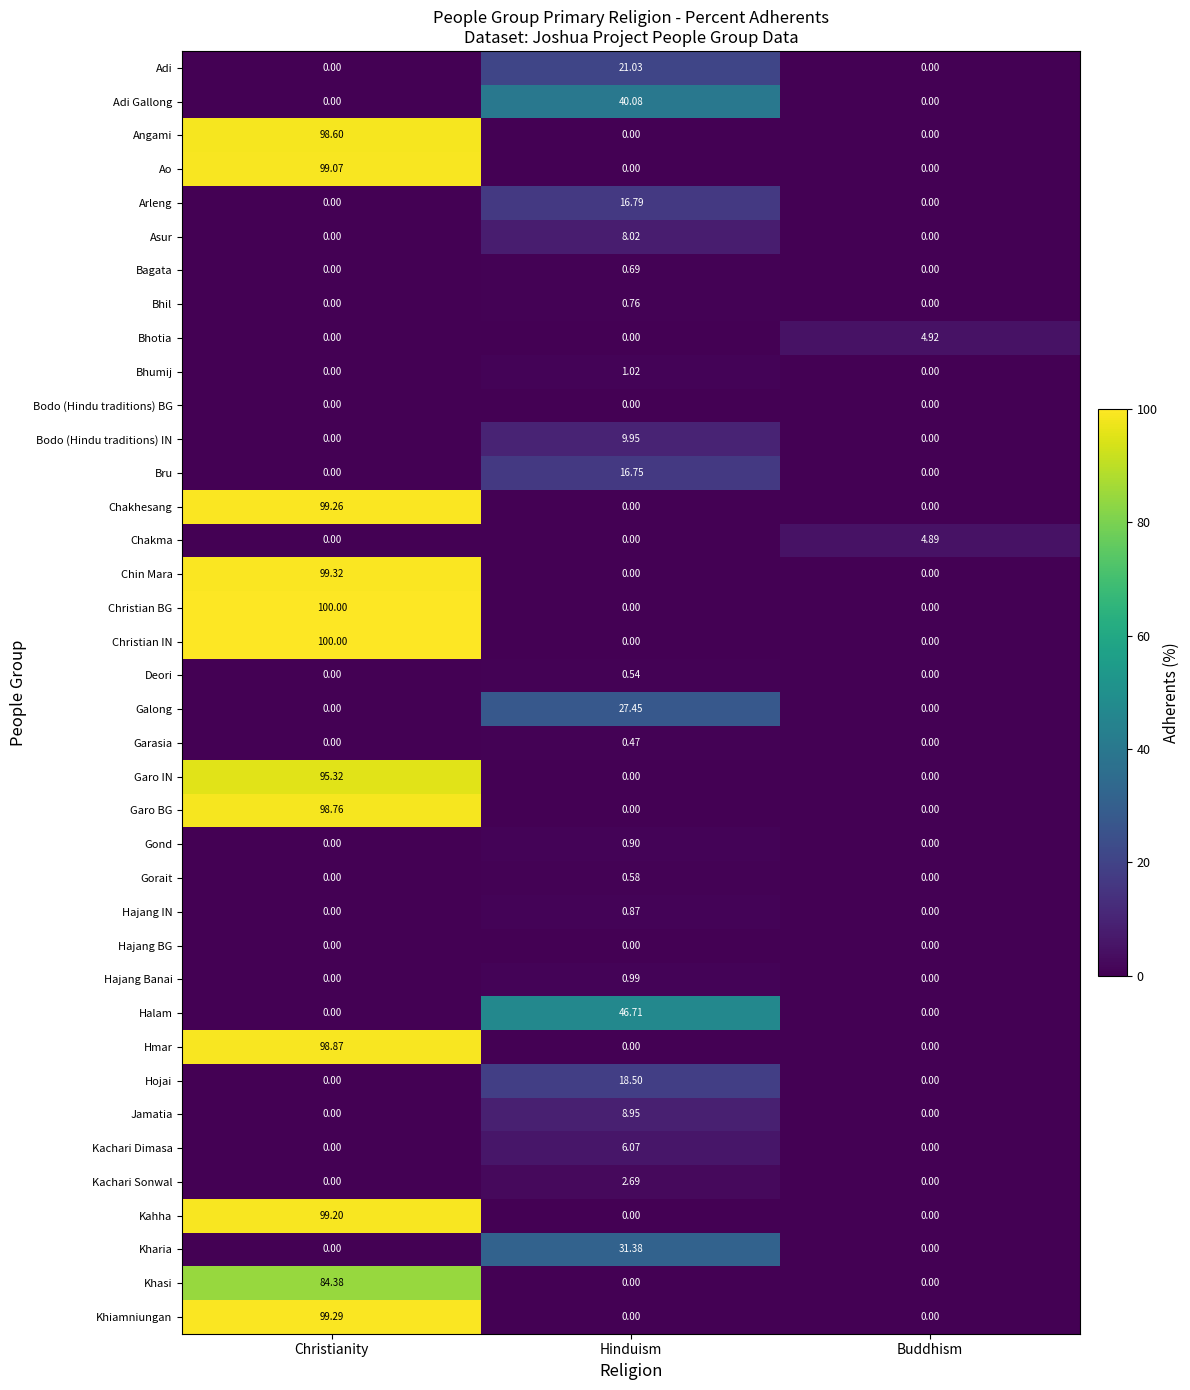

At which category is the sum across all series the highest?

Christianity